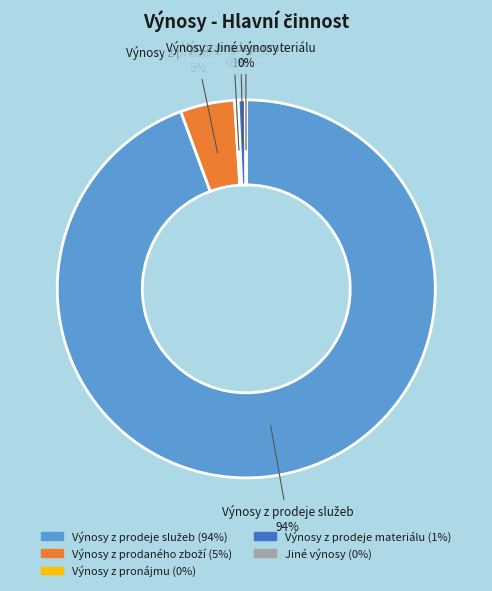

To the nearest percent, what is the difference between the largest and smallest slice percentages?

94%